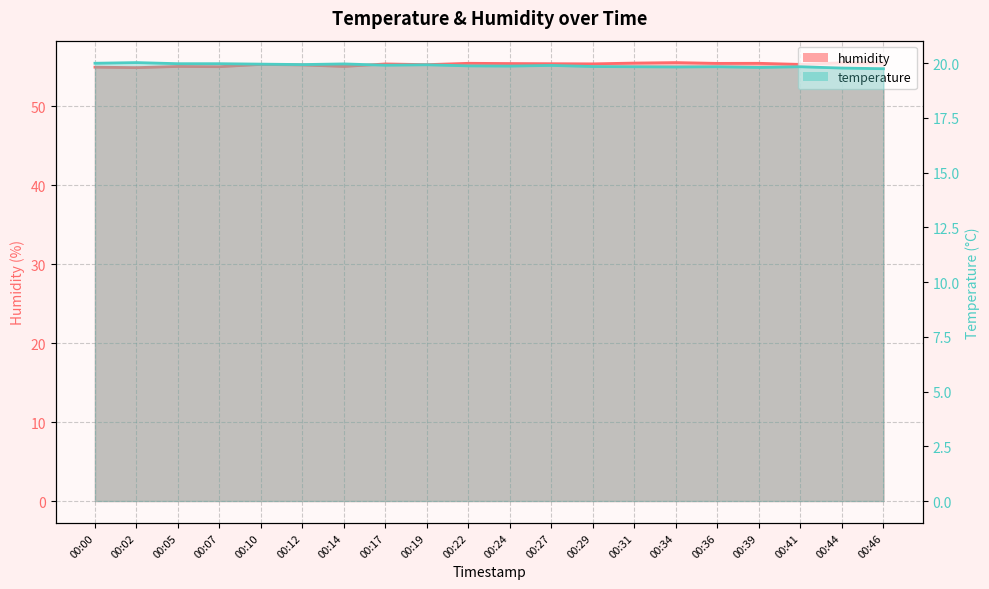

Read the temperature value at 00:44.

19.8